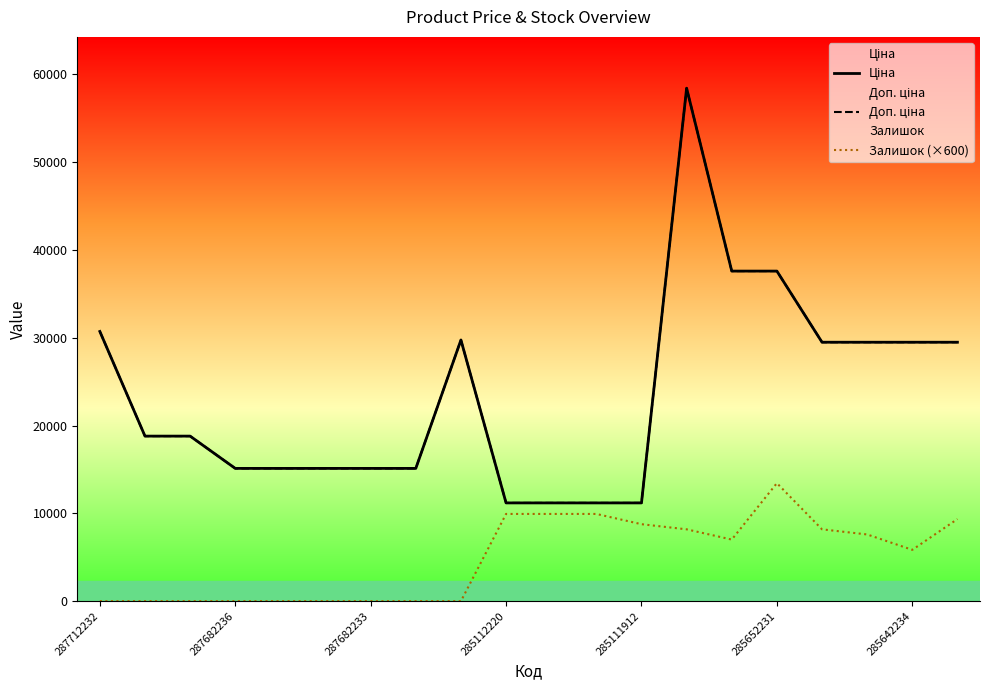

Where is Залишок (×600) nearest to the value 6719?

14